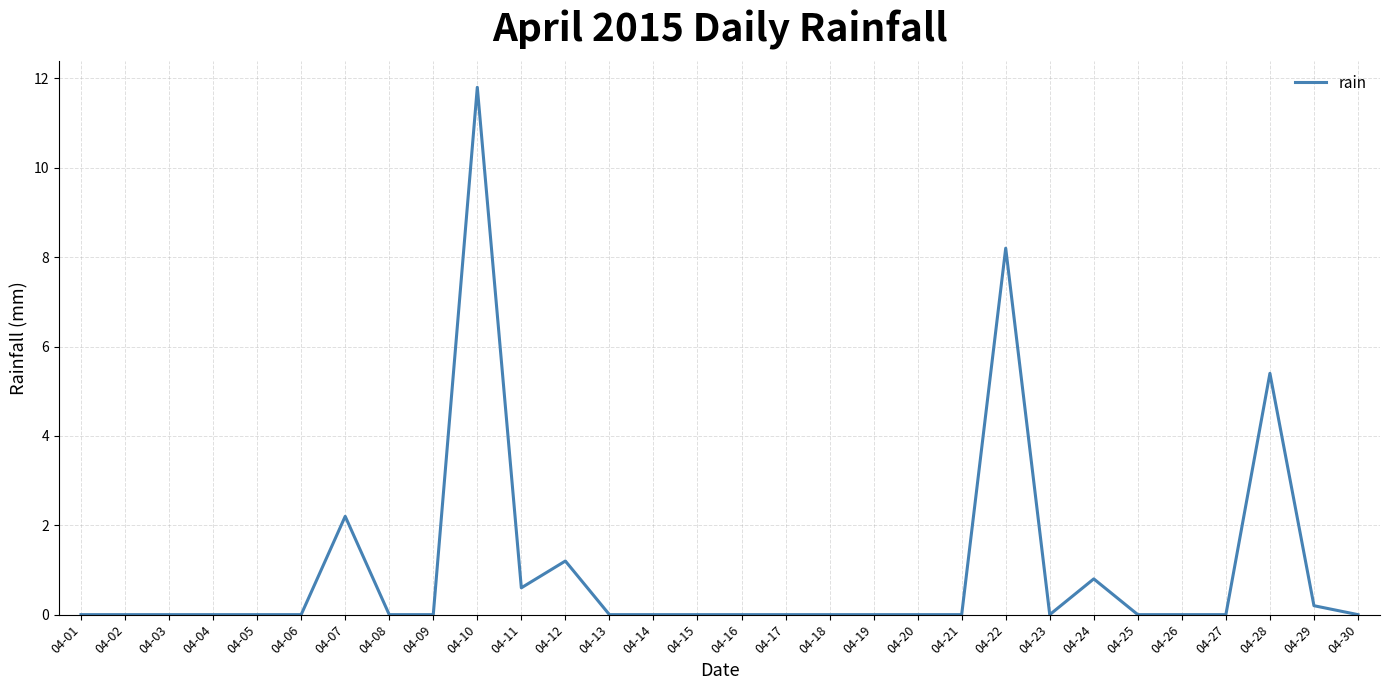

Is it true that the value at 04-13 is -7.9?

False